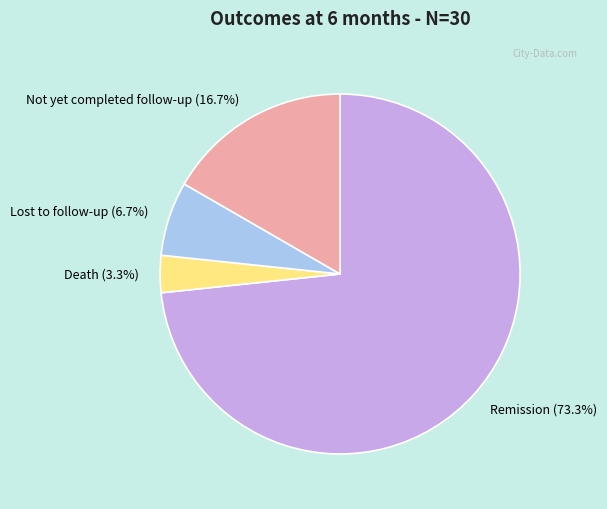

Does any single category account for the majority?

Yes